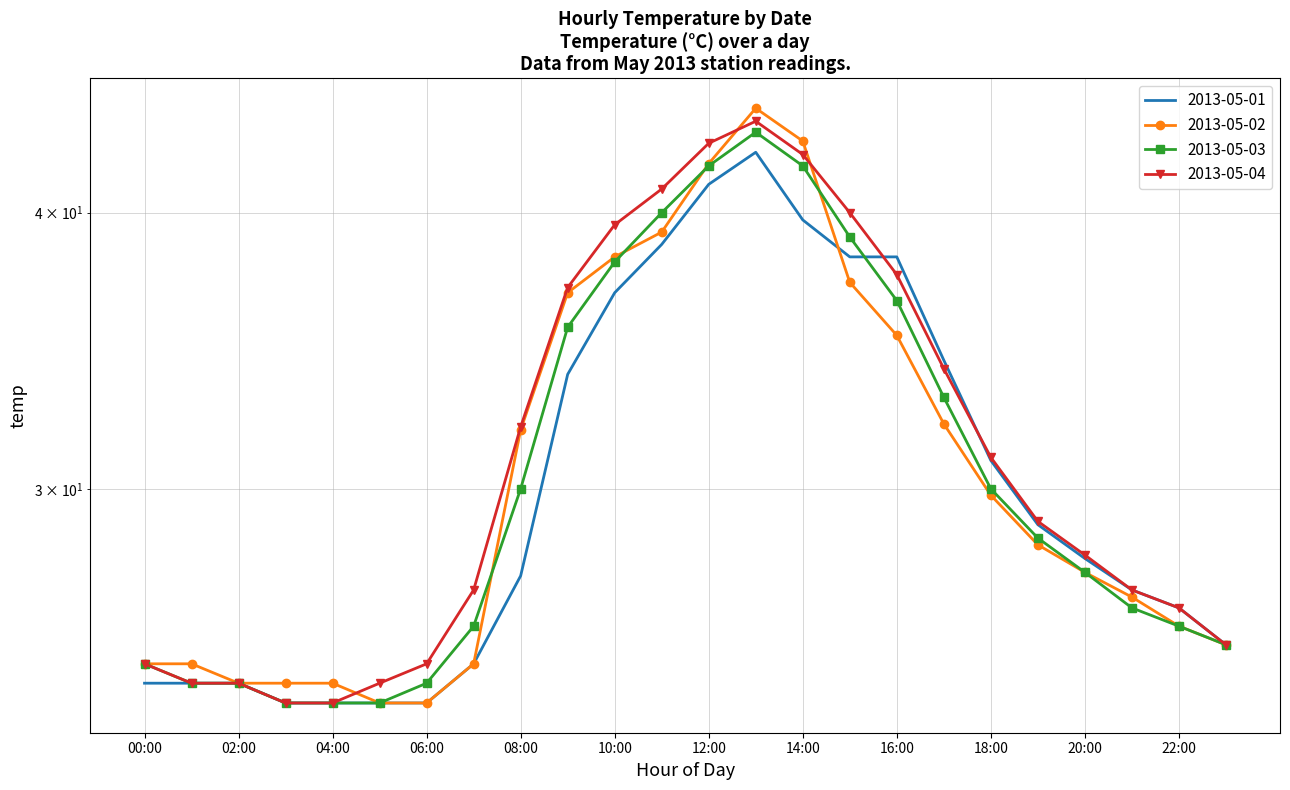

How many data points does each series have?

24